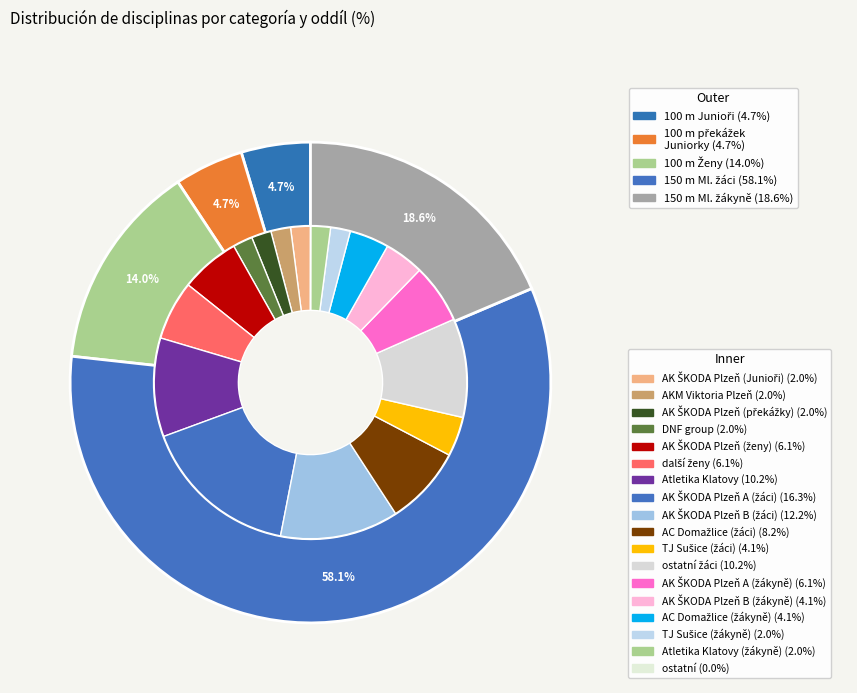

What is the ratio of the value at 100 m Ženy to the value at 100 m překážek Juniorky?

3.0